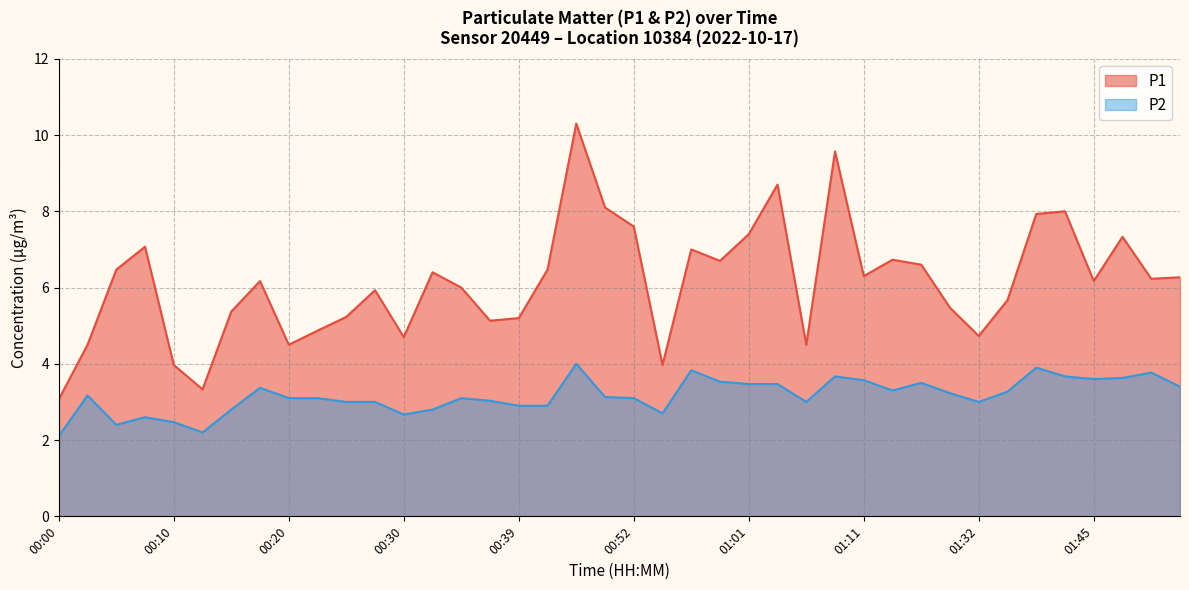

True or false: P2 has more than 1 points higher than both neighbors.

True